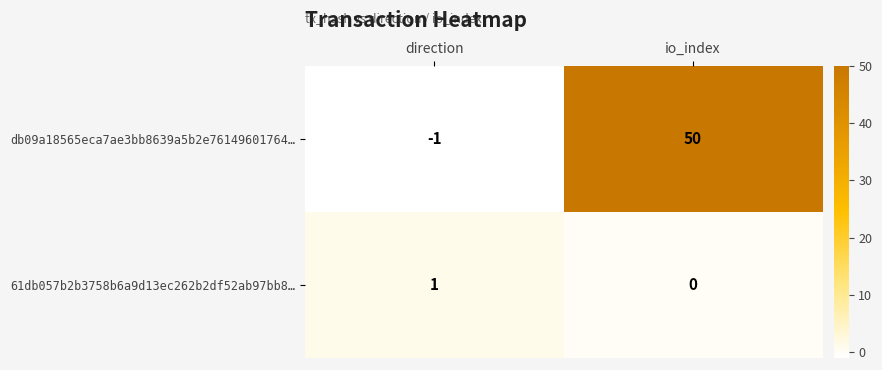

What is the difference between the db09a18565eca7ae3bb8639a5b2e76149601764… values at io_index and direction?

51